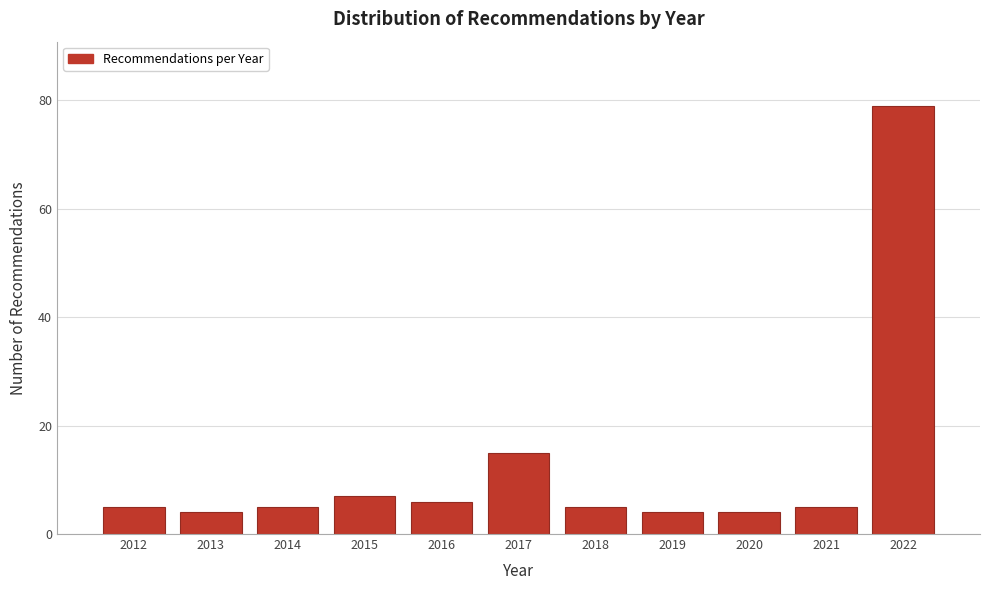

Reading left to right, list all the values displayed in this chart.

2012=5	2013=4	2014=5	2015=7	2016=6	2017=15	2018=5	2019=4	2020=4	2021=5	2022=79